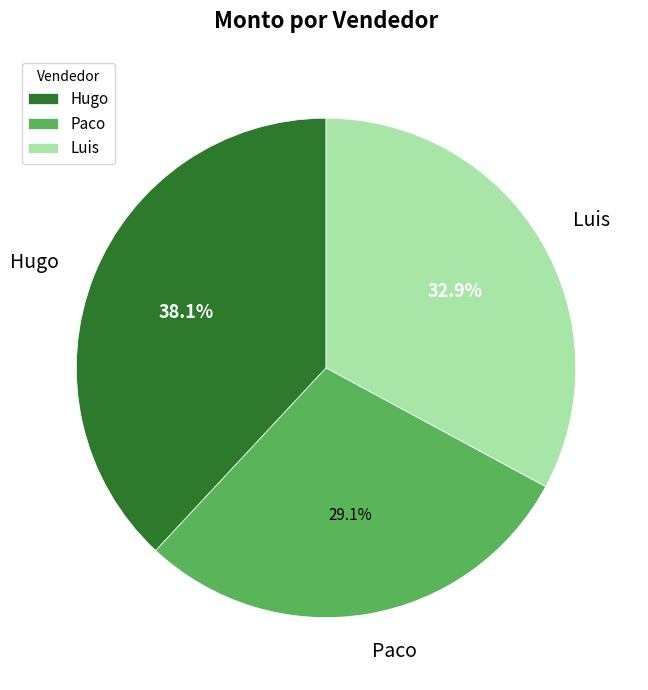

Which category has the smallest portion of the pie?

Paco